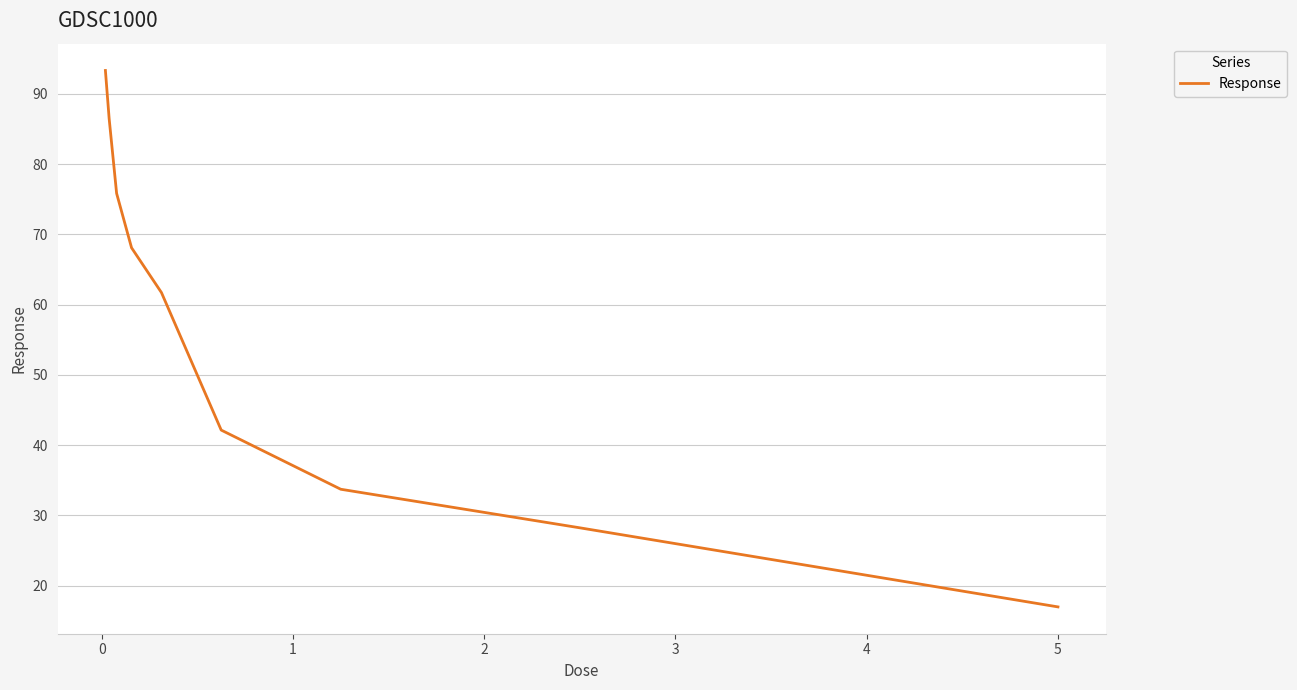

What is the greatest value displayed?

93.3